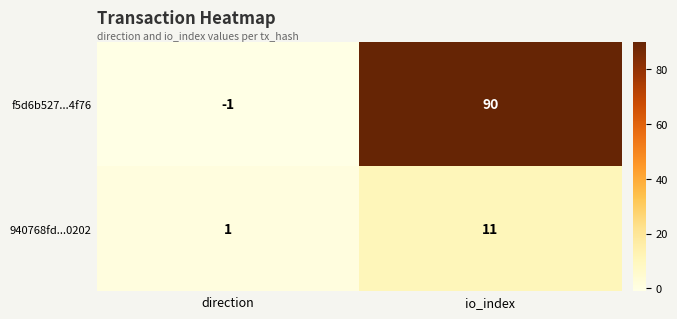

What is the highest value of the 940768fd...0202 series?

11